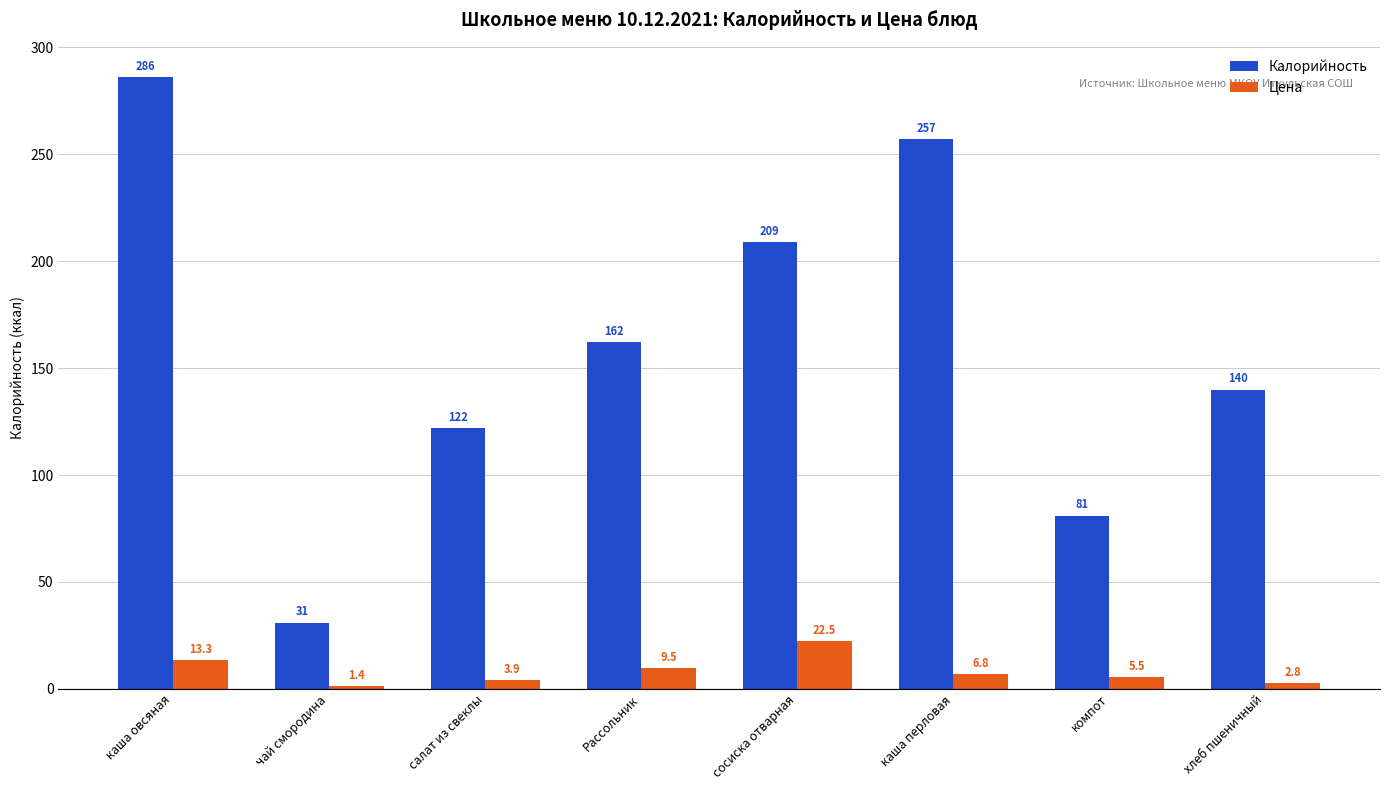

The Цена series shows 34.8 at сосиска отварная. True or false?

False